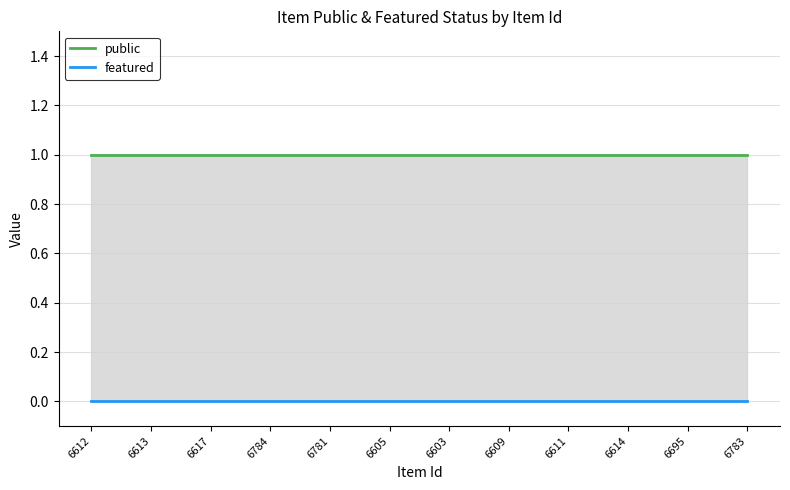

True or false: featured has more than 0 interior local peaks.

False